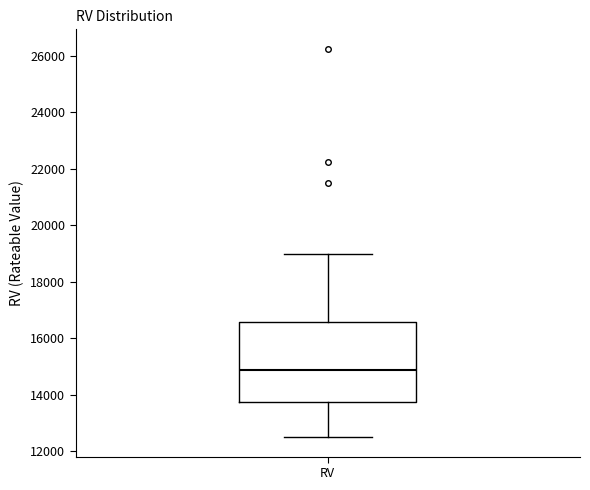

Transcribe this box plot: give where the median line is, the range the box spans, and where the two whiskers end, as read against the y-axis. The values are not printed on the chart, so give them approximately, as read against the axis.

median 14800, box 13800 to 16600, whiskers 12600 to 19000